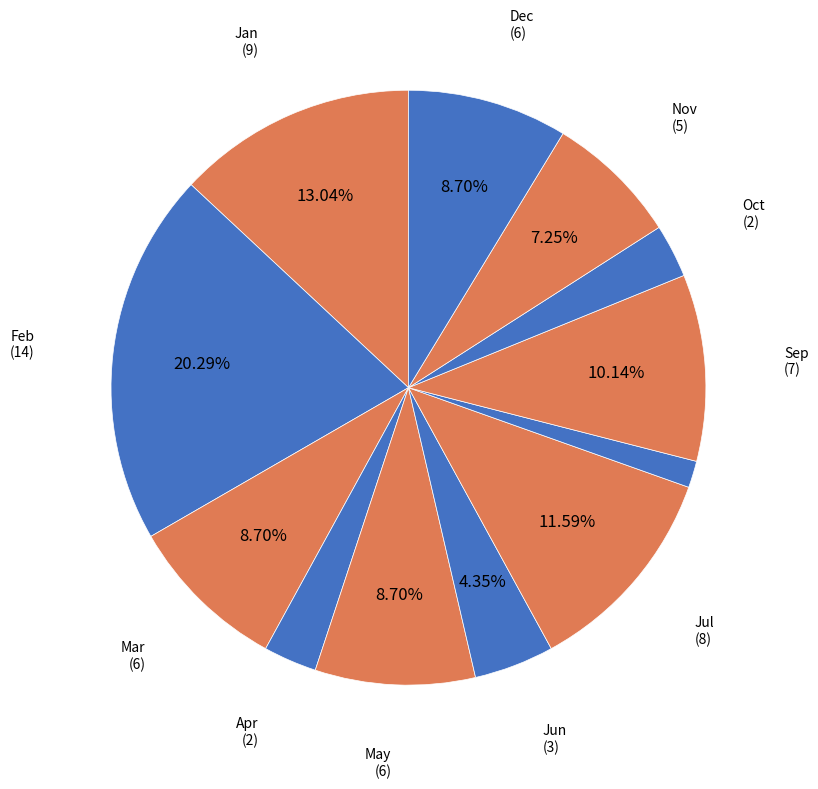

Count the number of slices in the pie.

12